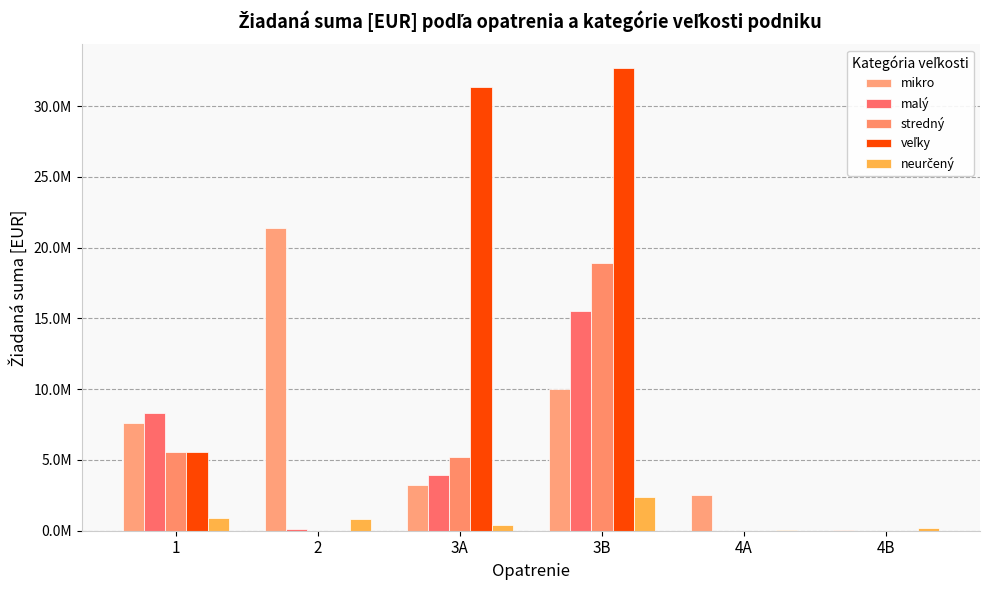

At which category does the chart reach its peak across all series?

3B